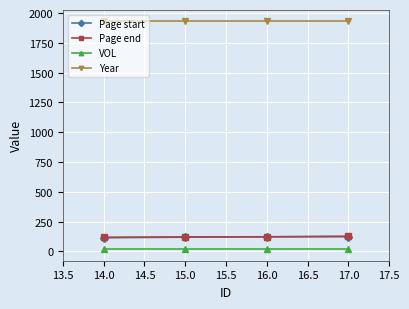

True or false: Page start has more than 1 points higher than both neighbors.

False